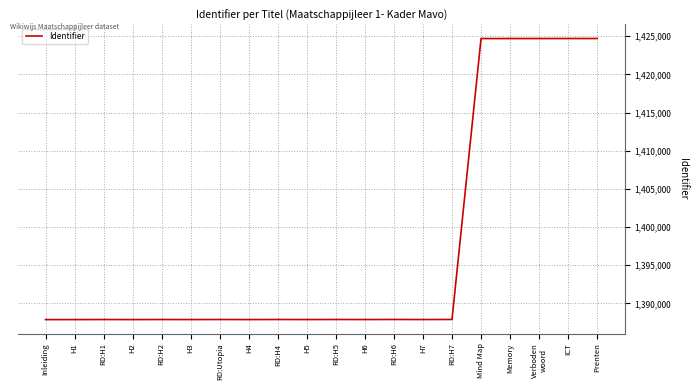

What is the minimum value shown in the chart?

1387879